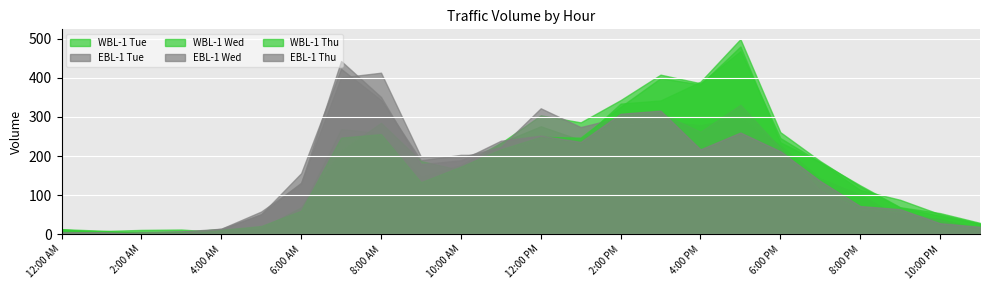

How many times do EBL-1 Thu and WBL-1 Tue cross each other?

2